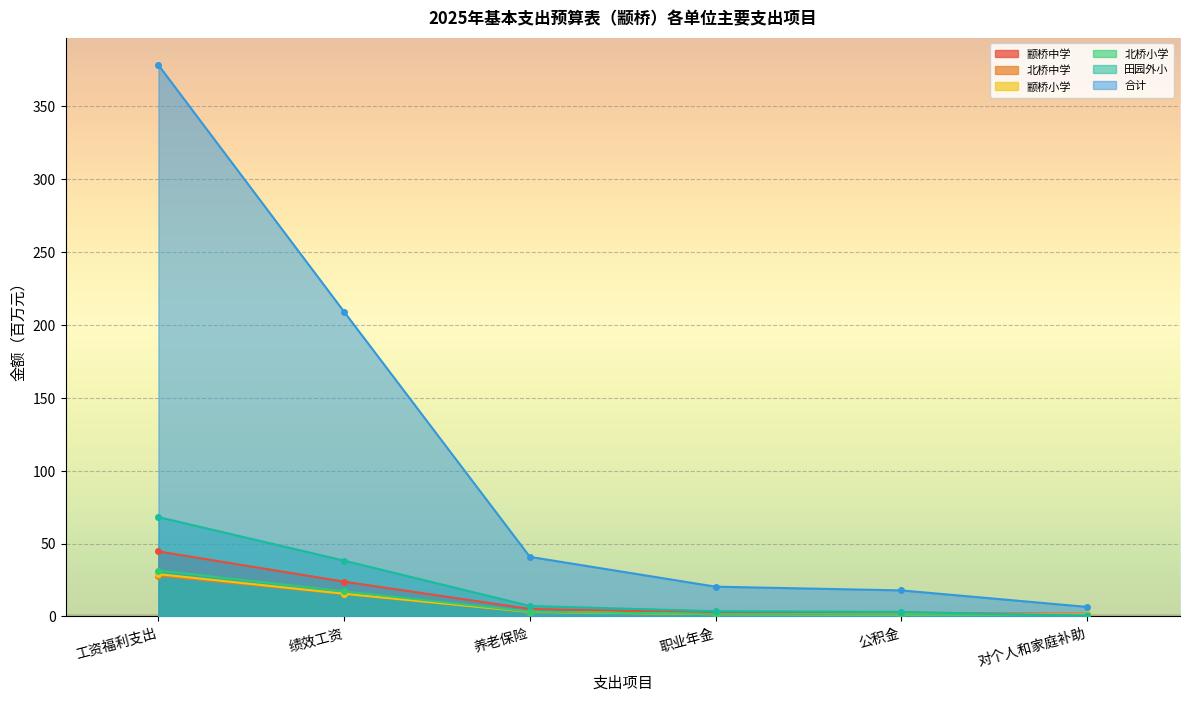

Reading left to right, extract all data points from this chart.

颛桥中学: 工资福利支出=44.6	绩效工资=23.9	养老保险=5.2	职业年金=2.6	公积金=2.3	对个人和家庭补助=1.8
北桥中学: 工资福利支出=28.0	绩效工资=15.4	养老保险=3.0	职业年金=1.5	公积金=1.3	对个人和家庭补助=1.1
颛桥小学: 工资福利支出=29.0	绩效工资=15.6	养老保险=3.2	职业年金=1.6	公积金=1.4	对个人和家庭补助=1.4
北桥小学: 工资福利支出=31.5	绩效工资=17.2	养老保险=3.3	职业年金=1.7	公积金=1.5	对个人和家庭补助=0.9
田园外小: 工资福利支出=68.2	绩效工资=38.3	养老保险=7.2	职业年金=3.6	公积金=3.2	对个人和家庭补助=0.4
合计: 工资福利支出=378.4	绩效工资=209.0	养老保险=40.9	职业年金=20.4	公积金=17.9	对个人和家庭补助=6.6